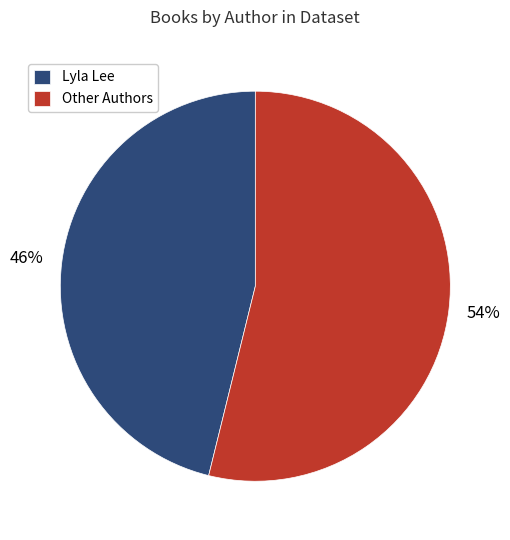

The Lyla Lee slice represents 39% of the pie. True or false?

False